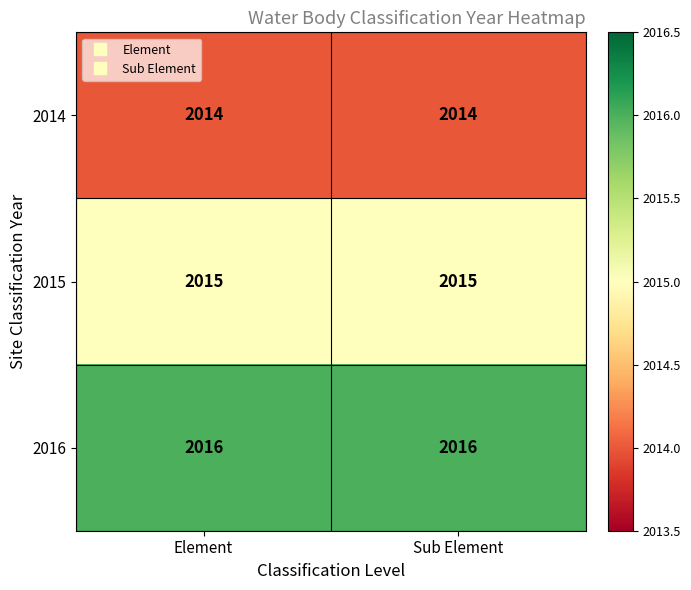

At Element, list the series in order from smallest to largest.

2014, 2015, 2016